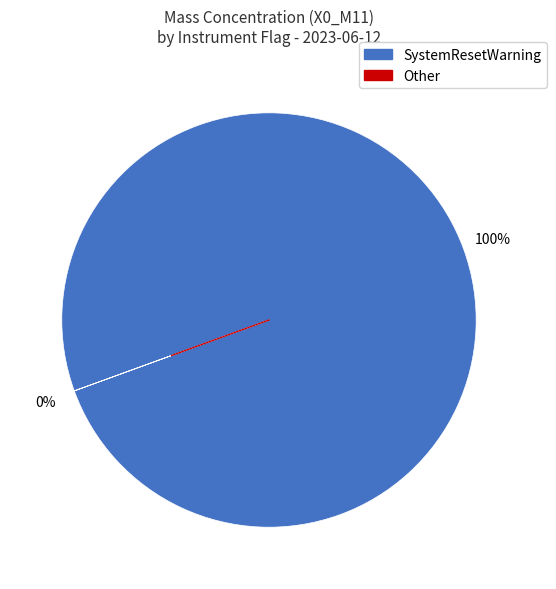

Is it true that 22 is 12% of the pie?

False